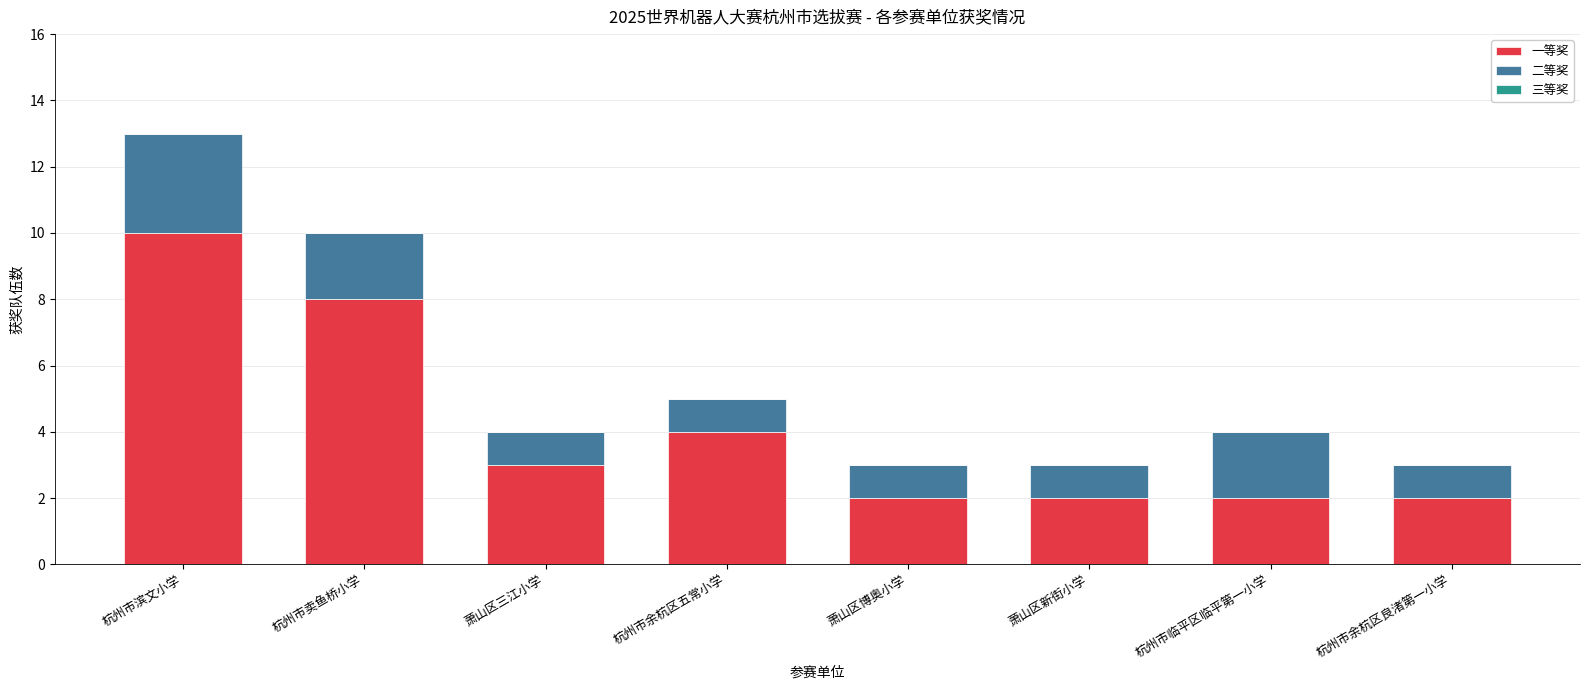

What is the difference between the maximum and minimum values in the 一等奖 series?

8